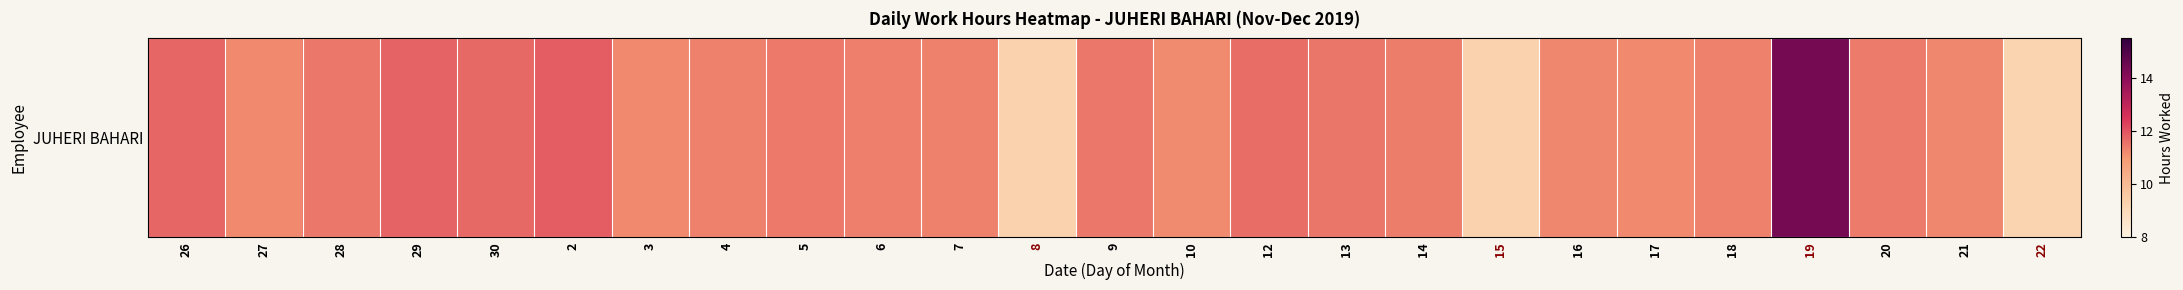

The chart shows a value of 20.7 at 30. True or false?

False